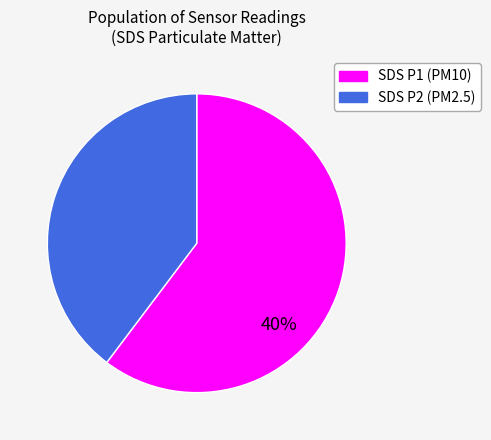

Which slice is the largest?

SDS_P1